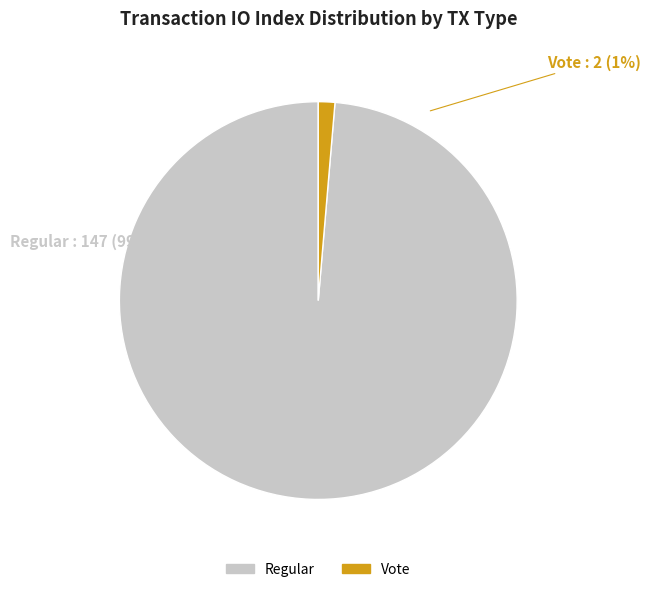

Count the number of slices in the pie.

2